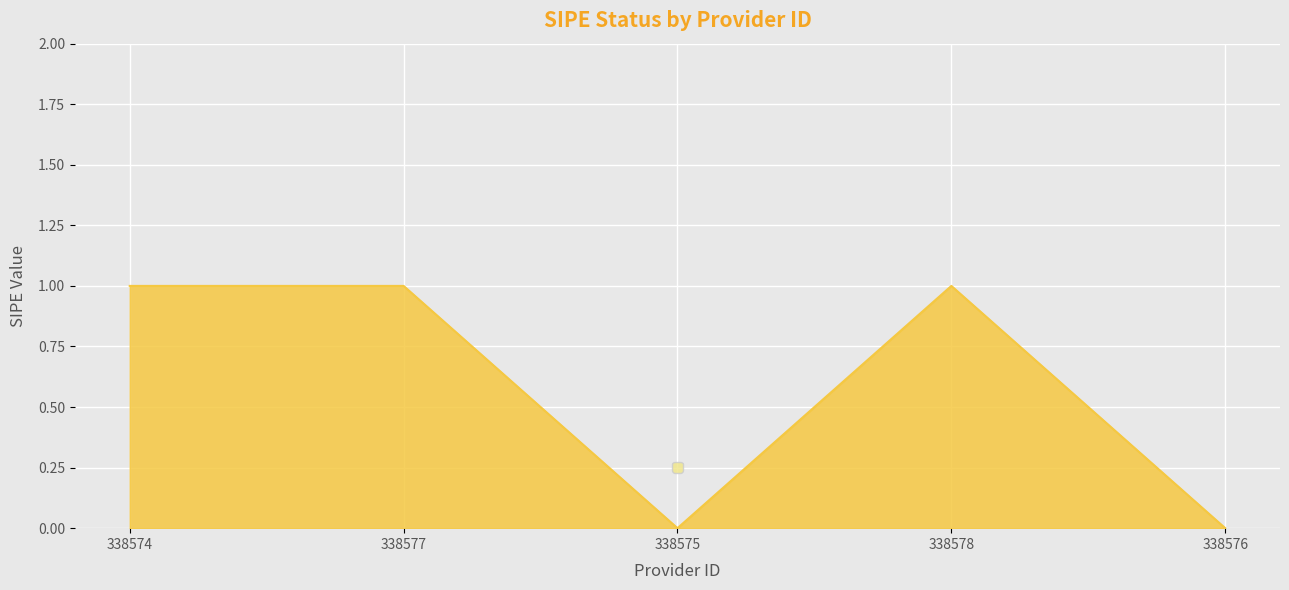

What is the average value?

1